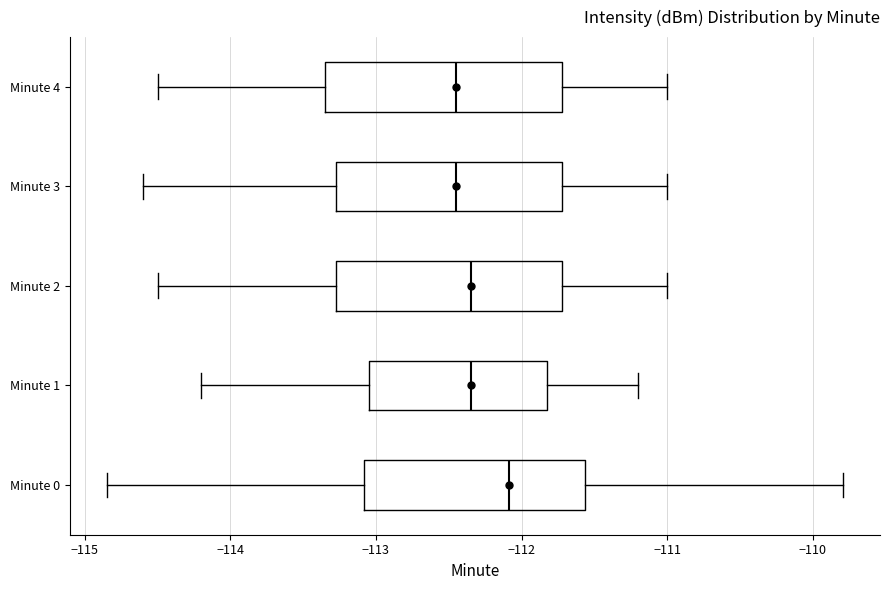

Reading bottom to top, read every box against the x-axis: the position of its median line, the range the box covers, and the ends of its whiskers. The values are not printed on the chart, so give them approximately, as read against the axis.

Minute 0: median -112.1, box -113.1 to -111.6, whiskers -114.9 to -109.8
Minute 1: median -112.3, box -113.0 to -111.8, whiskers -114.2 to -111.2
Minute 2: median -112.3, box -113.3 to -111.7, whiskers -114.5 to -111.0
Minute 3: median -112.4, box -113.3 to -111.7, whiskers -114.6 to -111.0
Minute 4: median -112.4, box -113.3 to -111.7, whiskers -114.5 to -111.0